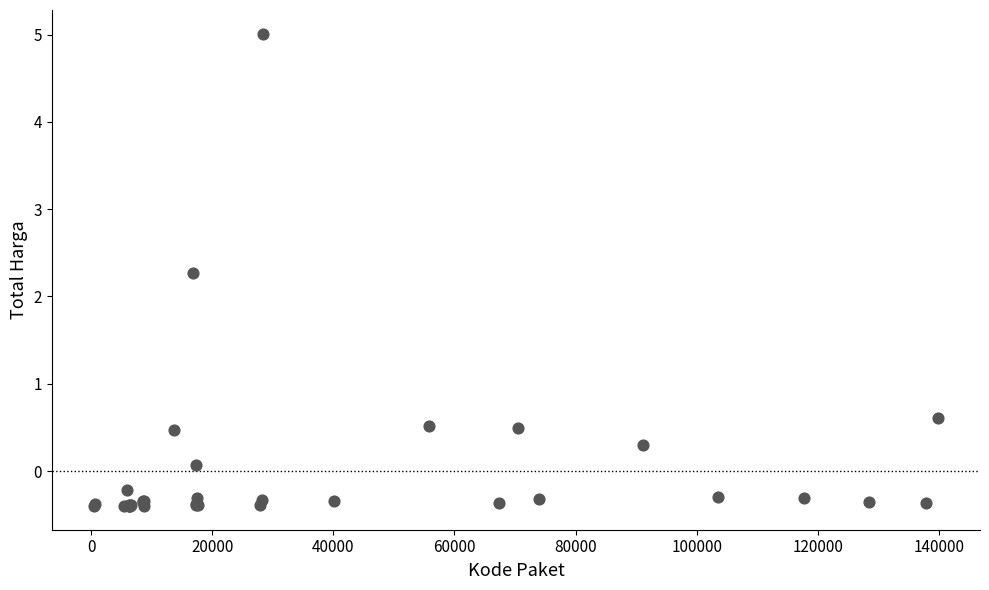

What Y value in the scatter plot is closest to 2?

2.3